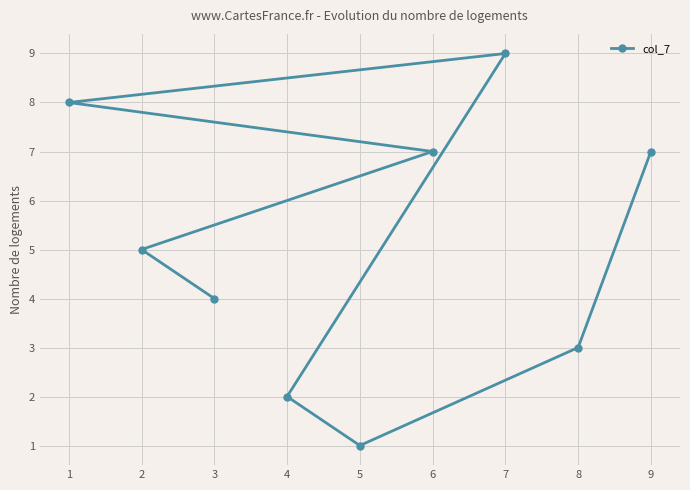

What is the greatest value displayed?

9